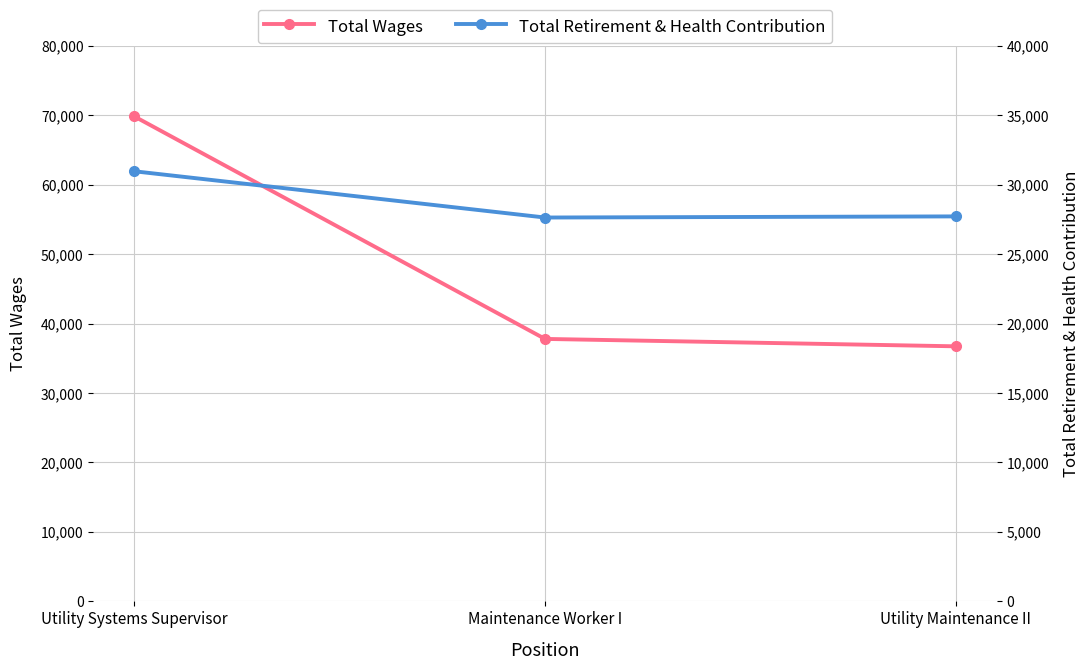

True or false: Total Wages has a value of 69829 at Utility Systems Supervisor.

True